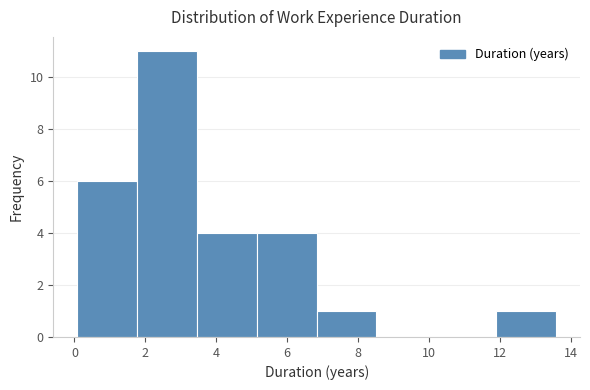

How tall is the bar that spans 1.8 to 3.4 on the x-axis? Neither the bar edges nor the heights are printed on the chart, so give them approximately, as read against the axes.

11